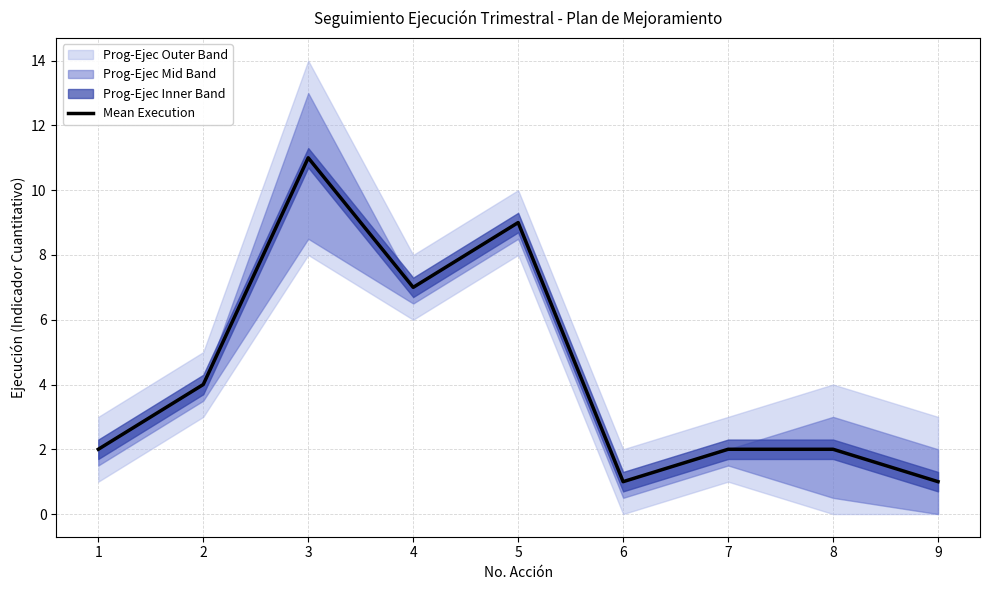

Rank the categories by value from highest to lowest.

3, 5, 4, 2, 1, 7, 8, 6, 9